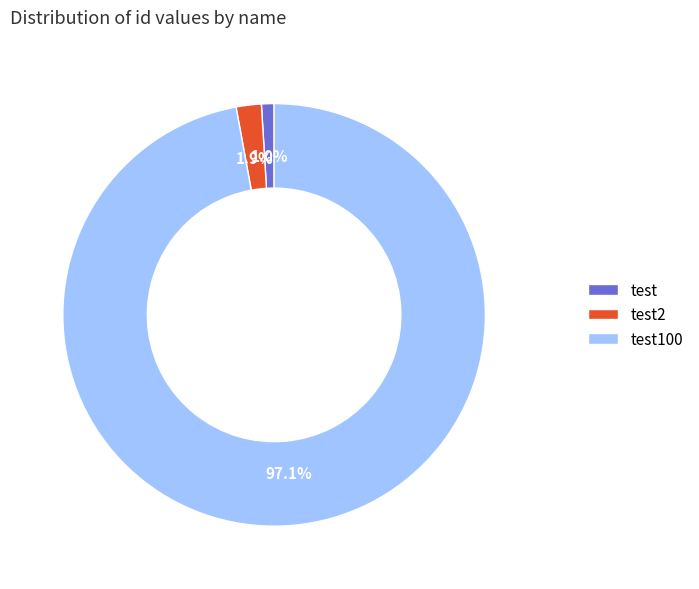

What is the largest slice in the pie chart?

test100